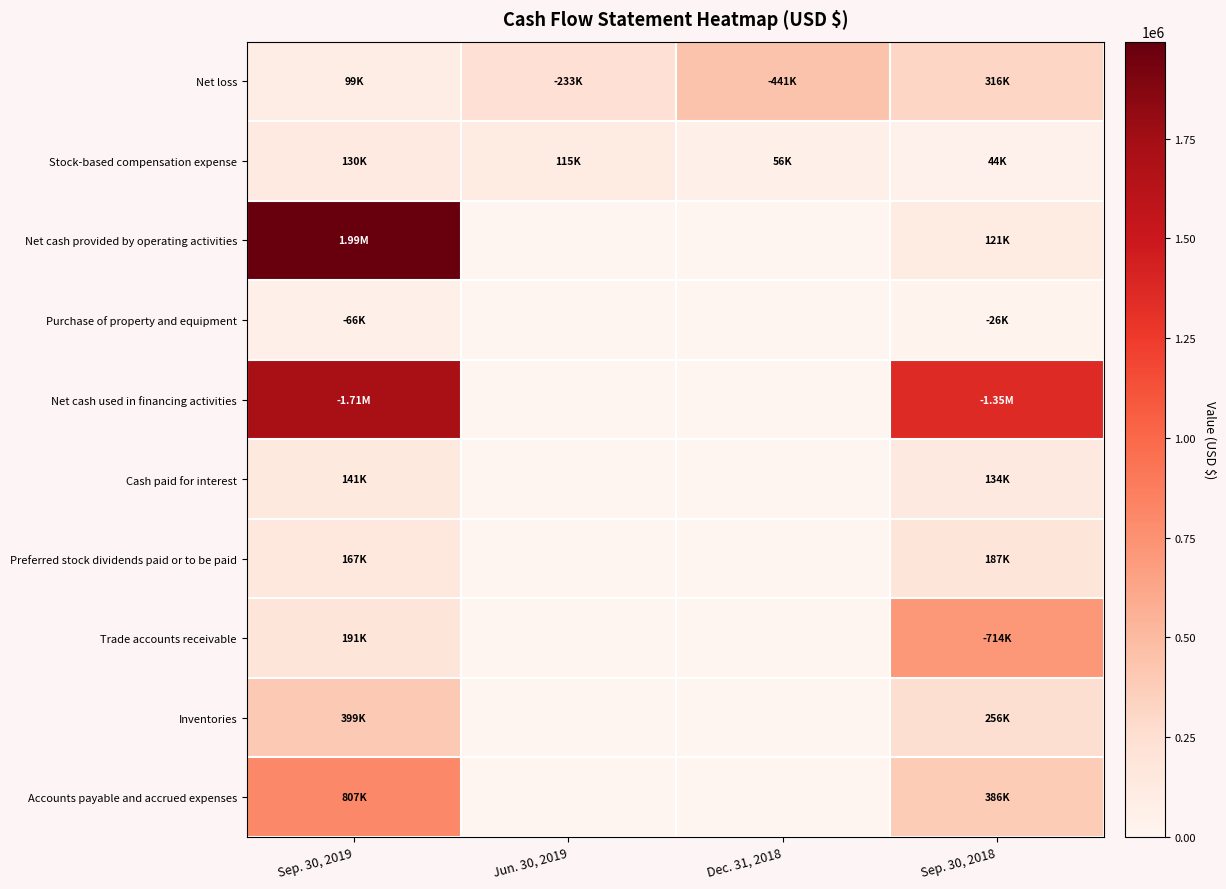

Between Sep. 30, 2019 and Sep. 30, 2018, which series saw the biggest shift?

Net cash provided by operating activities